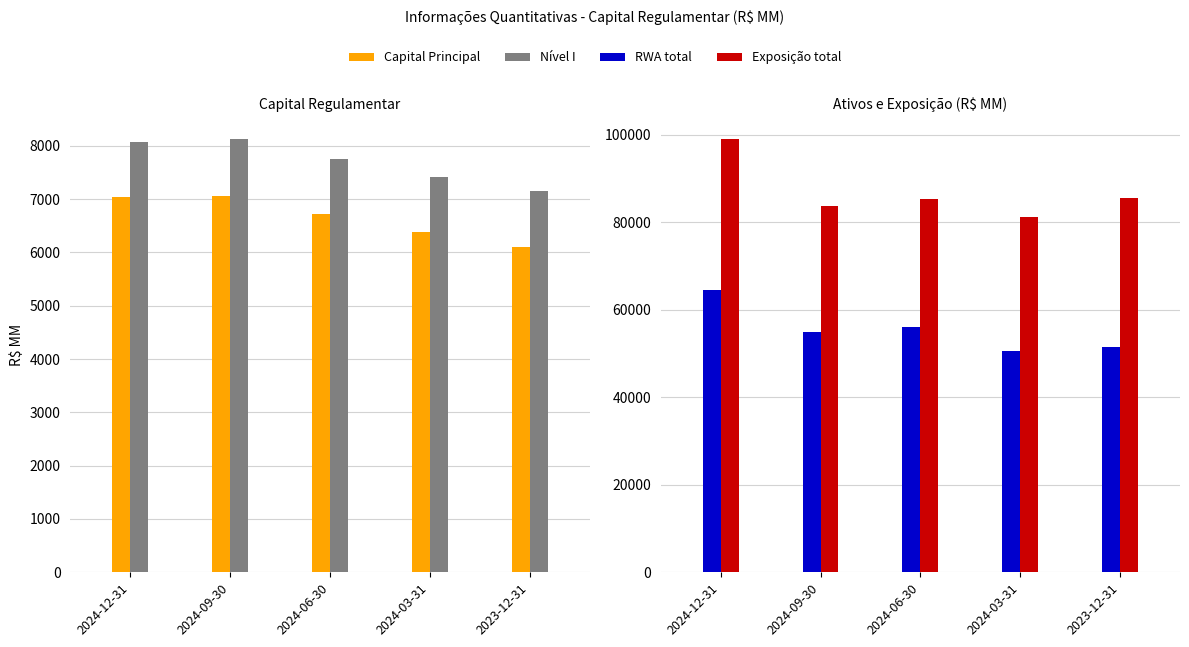

Rank the categories by Exposição total value from lowest to highest.

2024-03-31, 2024-09-30, 2024-06-30, 2023-12-31, 2024-12-31